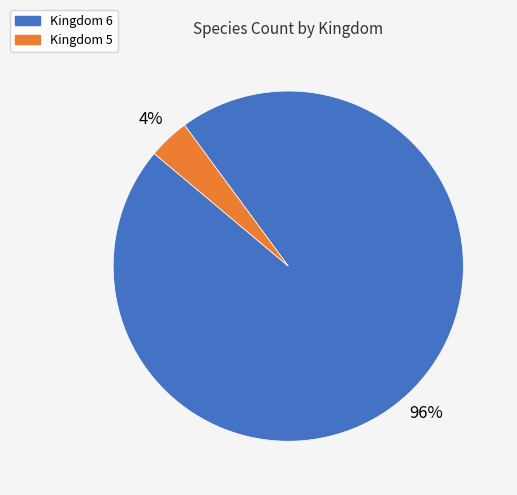

To the nearest percent, what is the average slice percentage?

50%